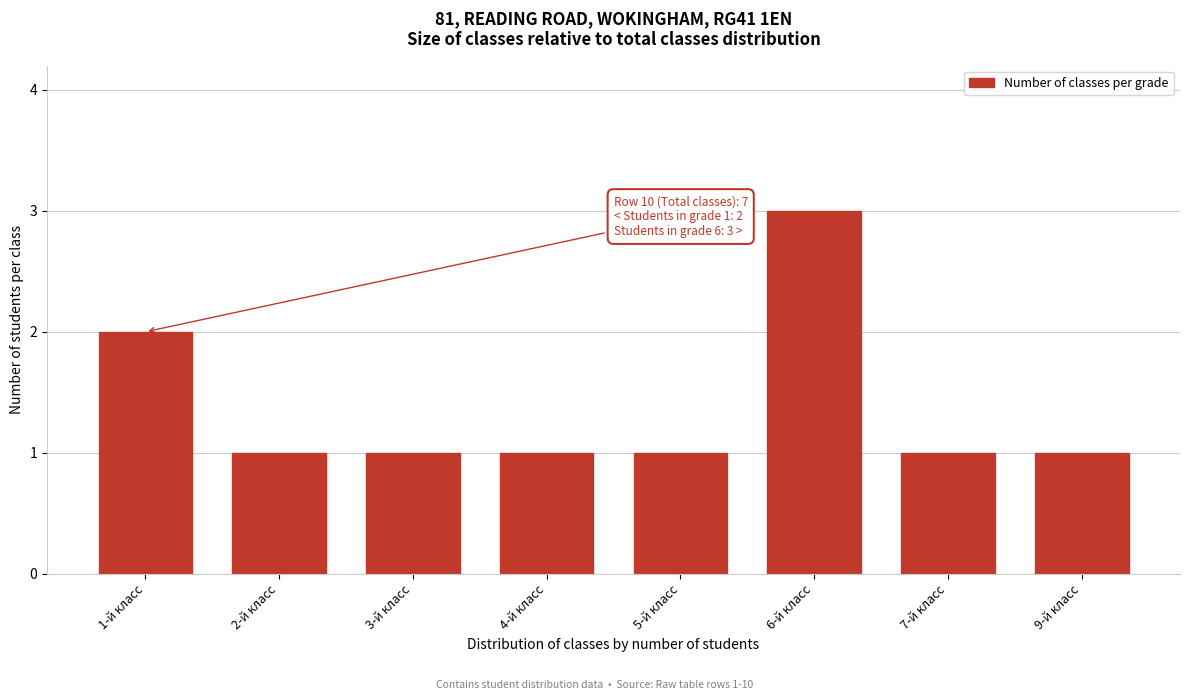

Reading right to left, extract all data points from this chart.

1	1	3	1	1	1	1	2